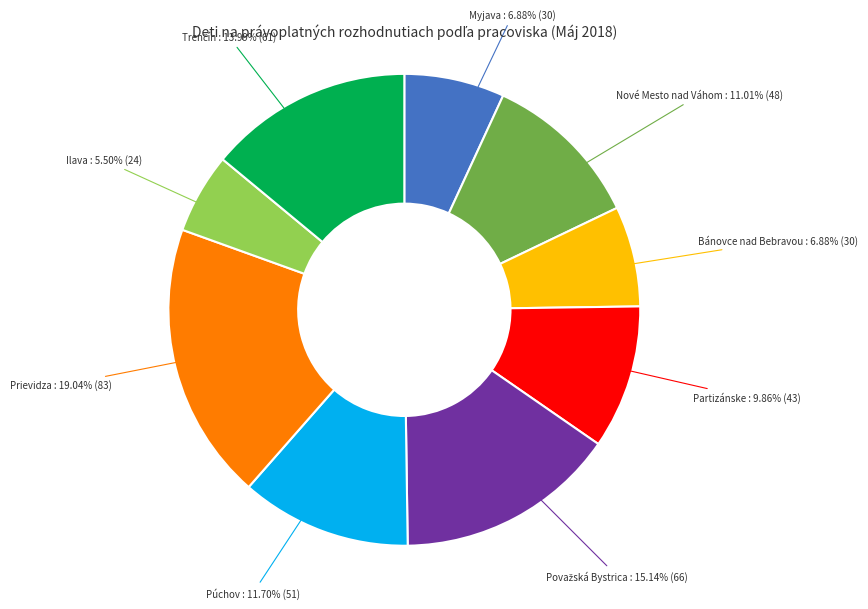

Is there a majority slice in this chart?

No